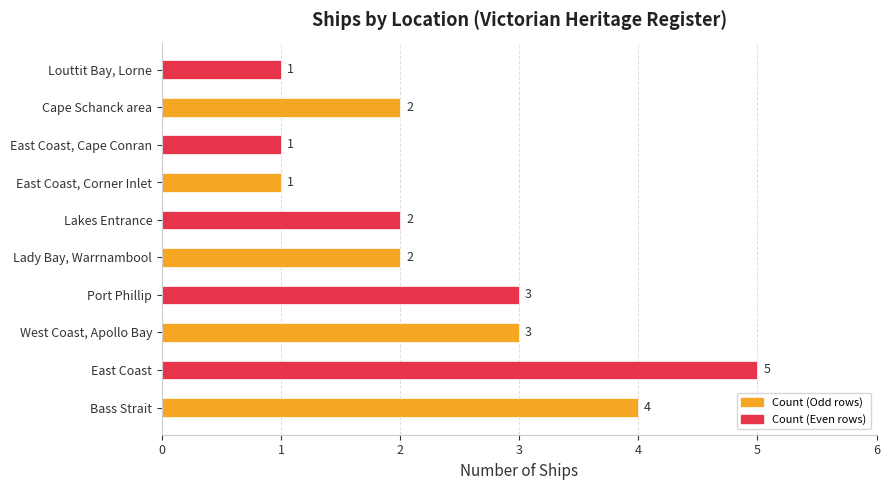

Which category has the highest value across all series?

East Coast